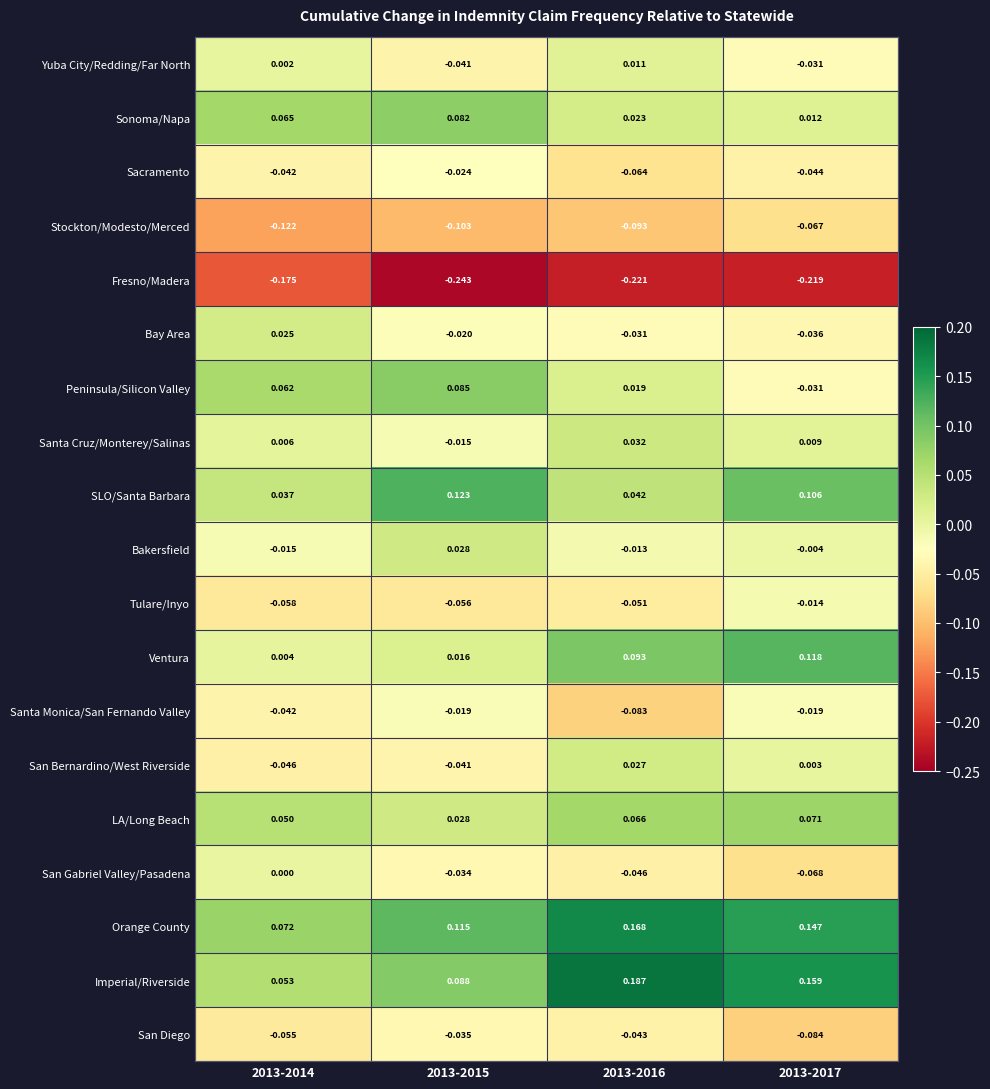

Rank the series by their maximum value, from lowest to highest.

Fresno/Madera, Stockton/Modesto/Merced, San Diego, Sacramento, Santa Monica/San Fernando Valley, Tulare/Inyo, San Gabriel Valley/Pasadena, Yuba City/Redding/Far North, Bay Area, San Bernardino/West Riverside, Bakersfield, Santa Cruz/Monterey/Salinas, LA/Long Beach, Sonoma/Napa, Peninsula/Silicon Valley, Ventura, SLO/Santa Barbara, Orange County, Imperial/Riverside